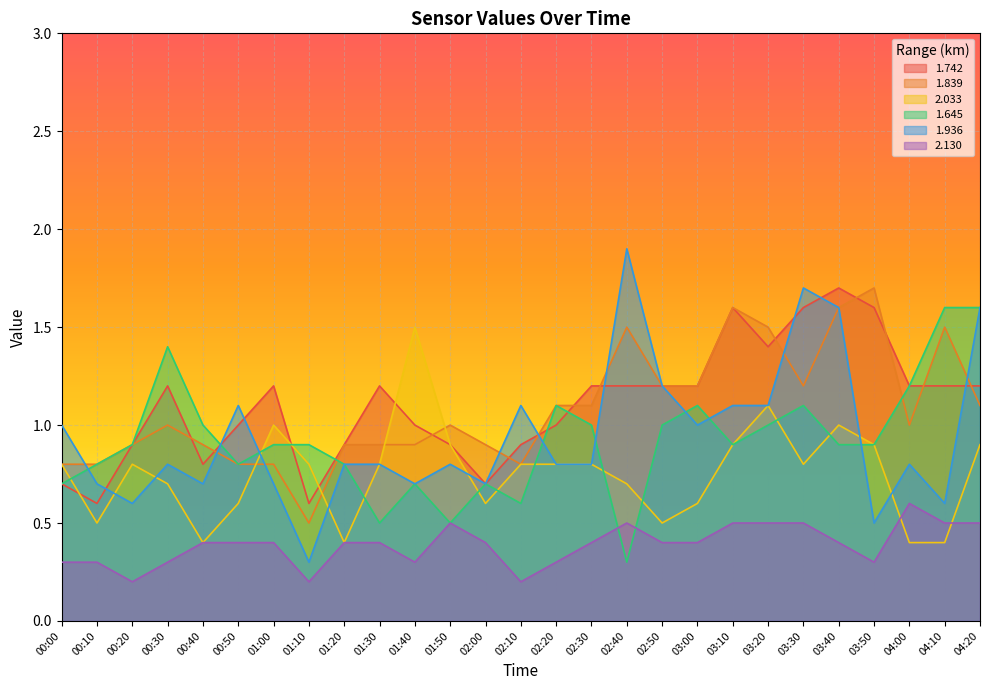

Rank the categories by 2.033 value from lowest to highest.

00:40, 01:20, 04:00, 04:10, 00:10, 02:50, 00:50, 02:00, 03:00, 00:30, 02:40, 00:00, 00:20, 01:10, 01:30, 02:10, 02:20, 02:30, 03:30, 01:50, 03:10, 03:50, 04:20, 01:00, 03:40, 03:20, 01:40